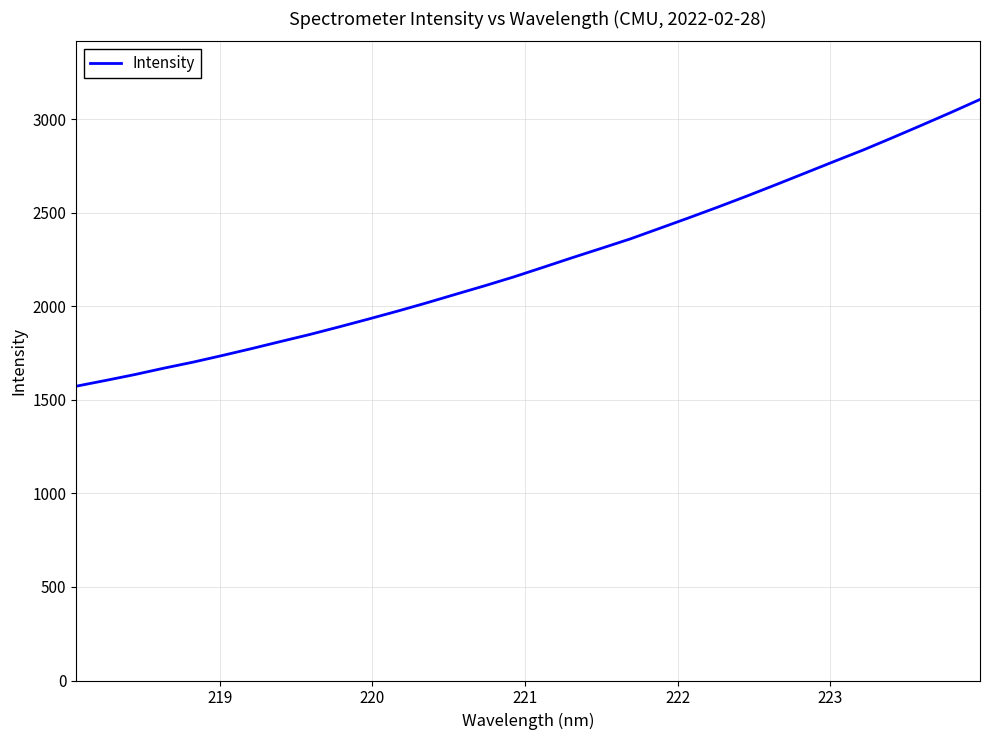

What is the average value?

2238.1